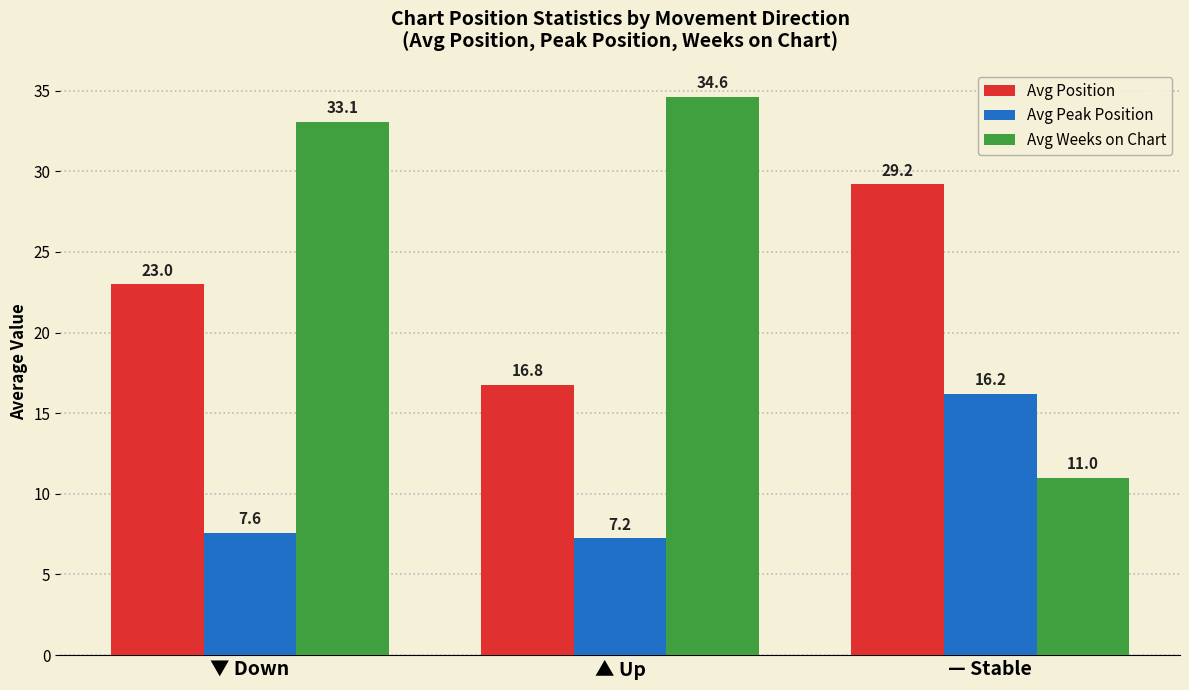

What is the average value of the Avg Position series?

23.0